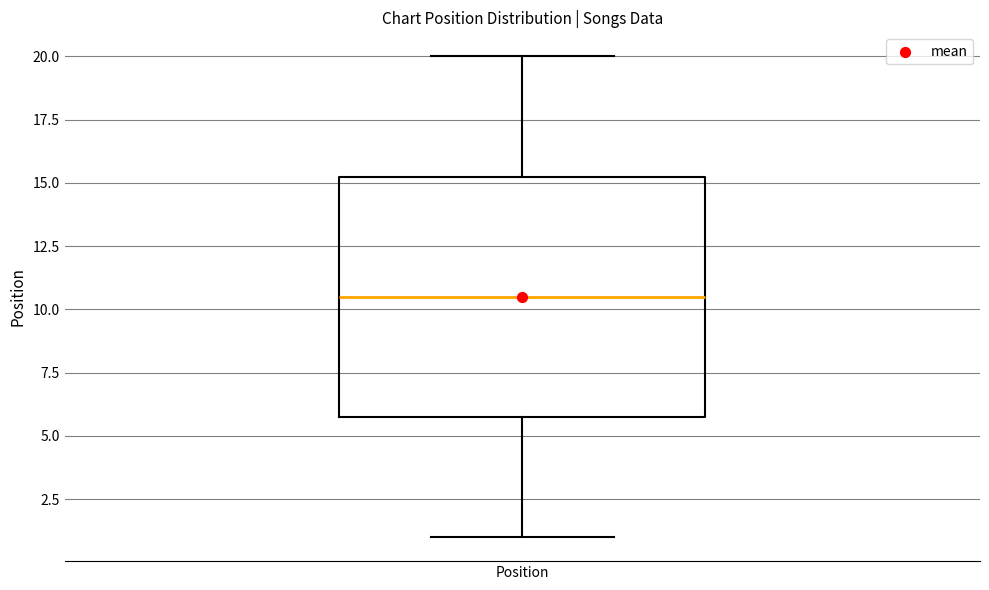

Transcribe this box plot: give where the median line is, the range the box spans, and where the two whiskers end, as read against the y-axis. The values are not printed on the chart, so give them approximately, as read against the axis.

median 10.5, box 6.0 to 15.5, whiskers 1.0 to 20.0